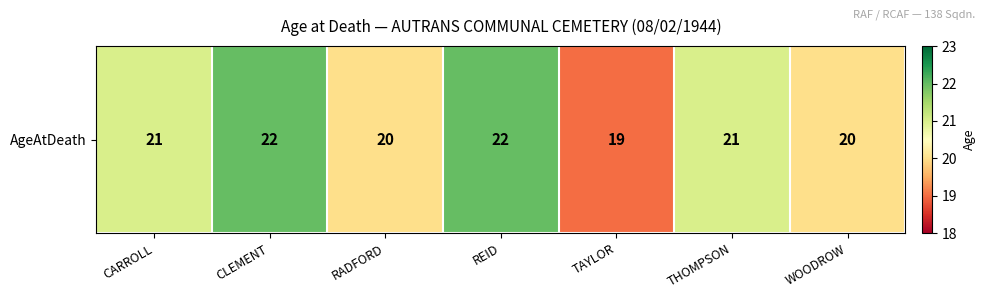

True or false: the data shows 20 at RADFORD.

True